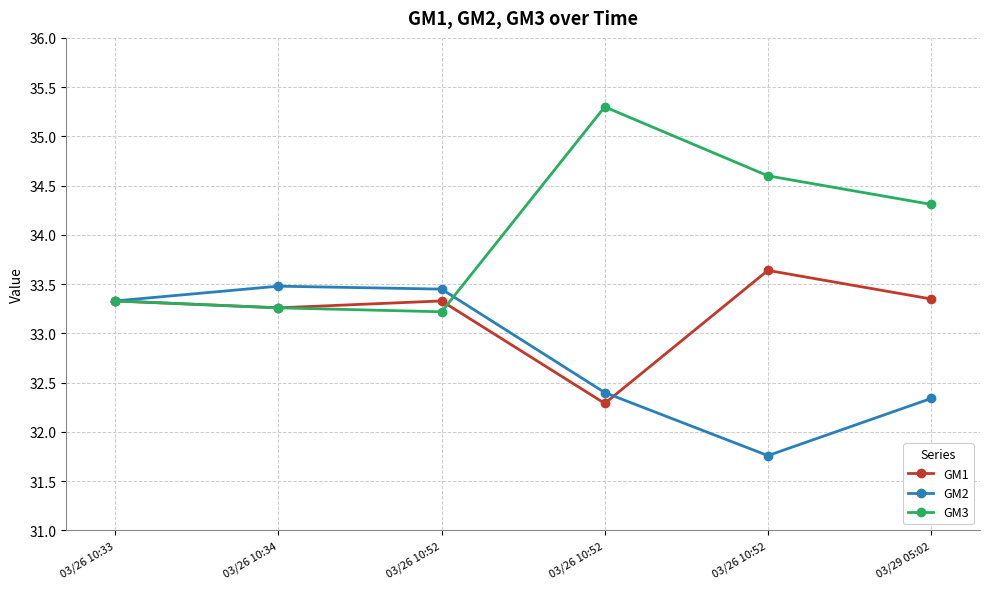

Which series ends up on top after the final intersection of GM2 and GM3?

GM3